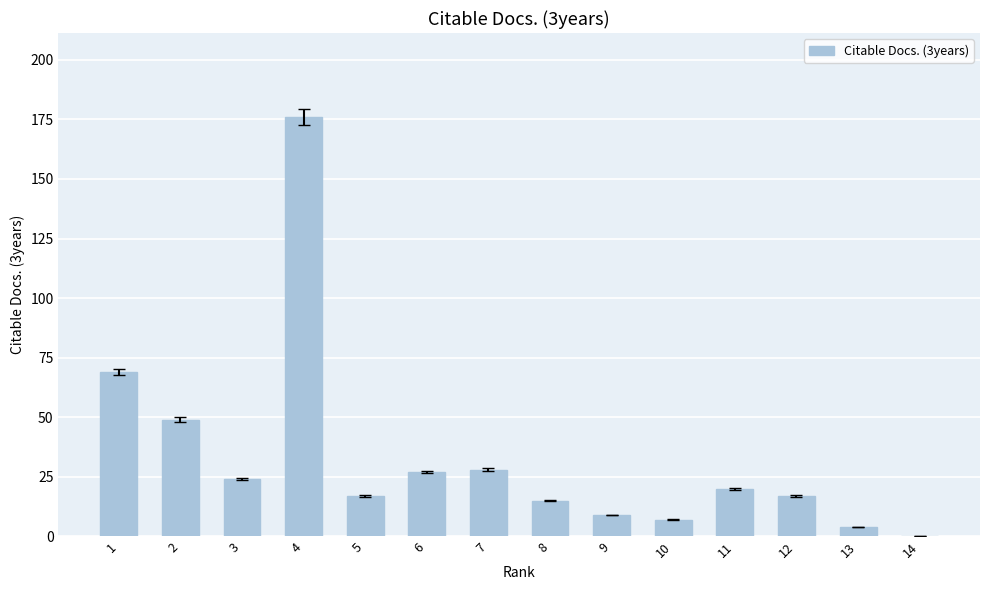

How many series are shown in this chart?

1